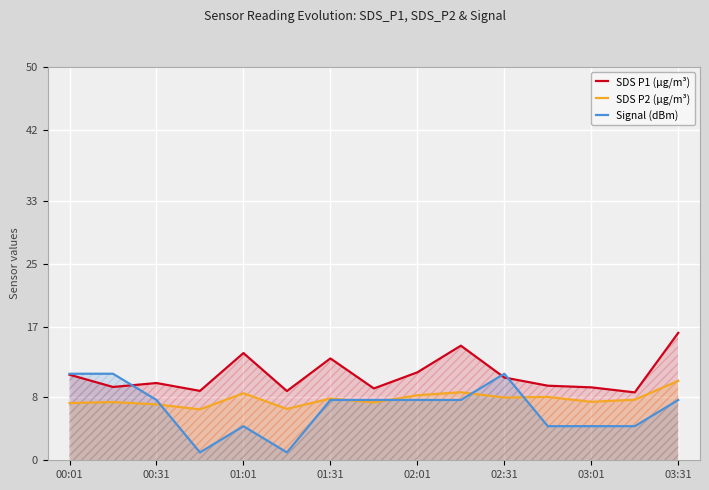

What is the minimum value shown in the chart?

1.0